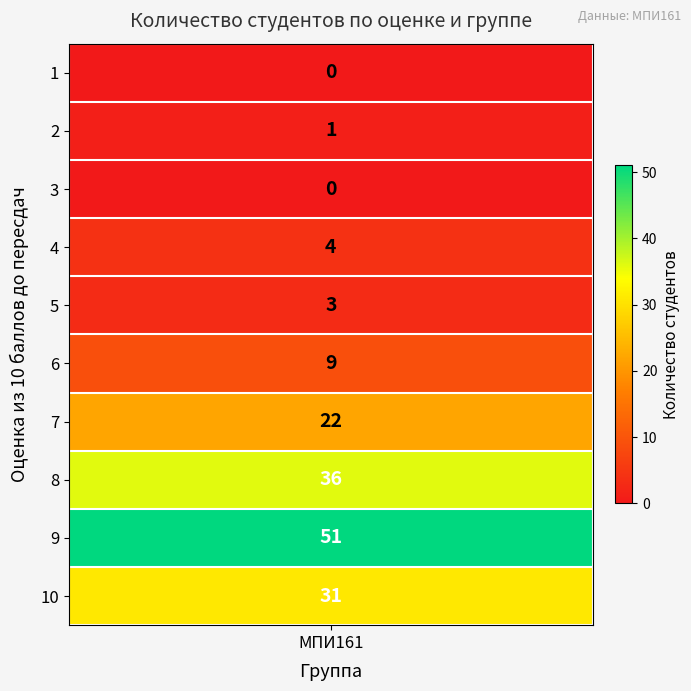

The chart shows a value of 3 at МПИ161_5. True or false?

True